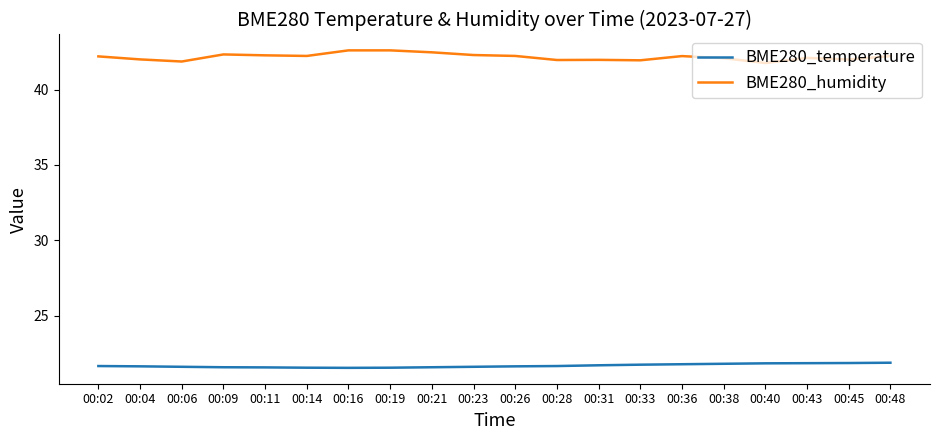

How many lines are shown in the chart?

2